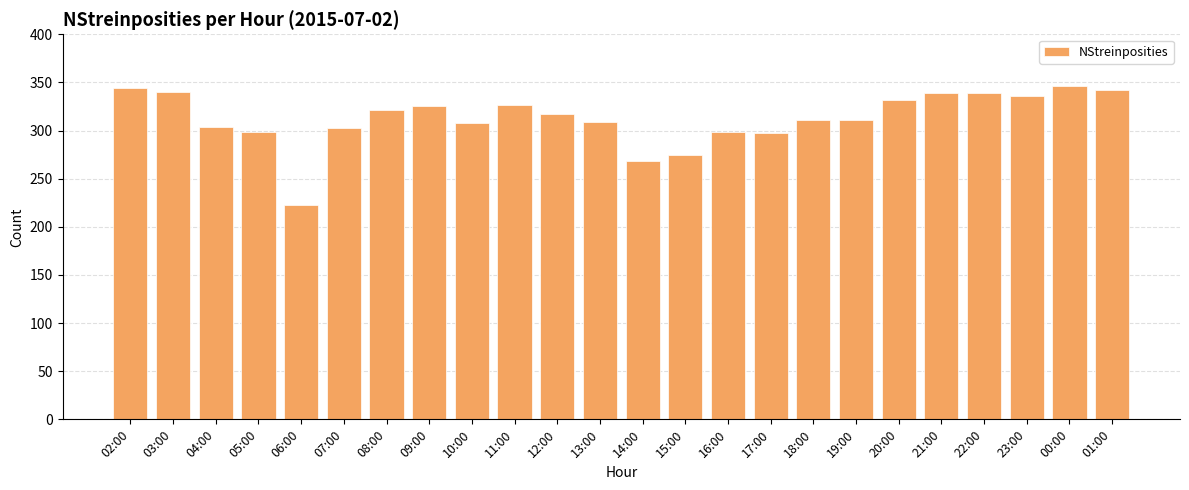

What is the sum of all values?

7515